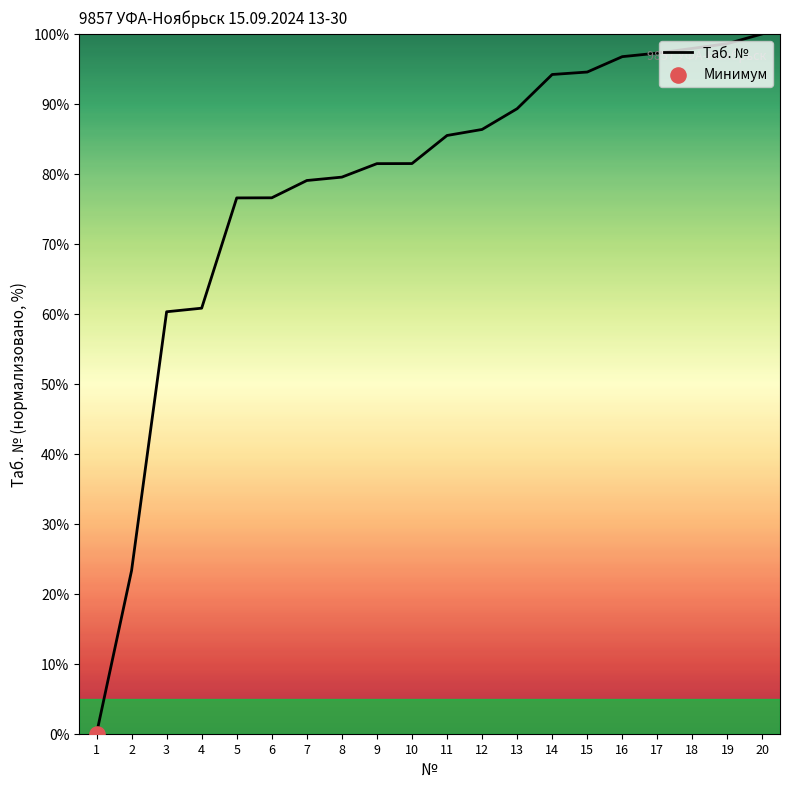

What is the change in value from 7 to 10?

+2.4